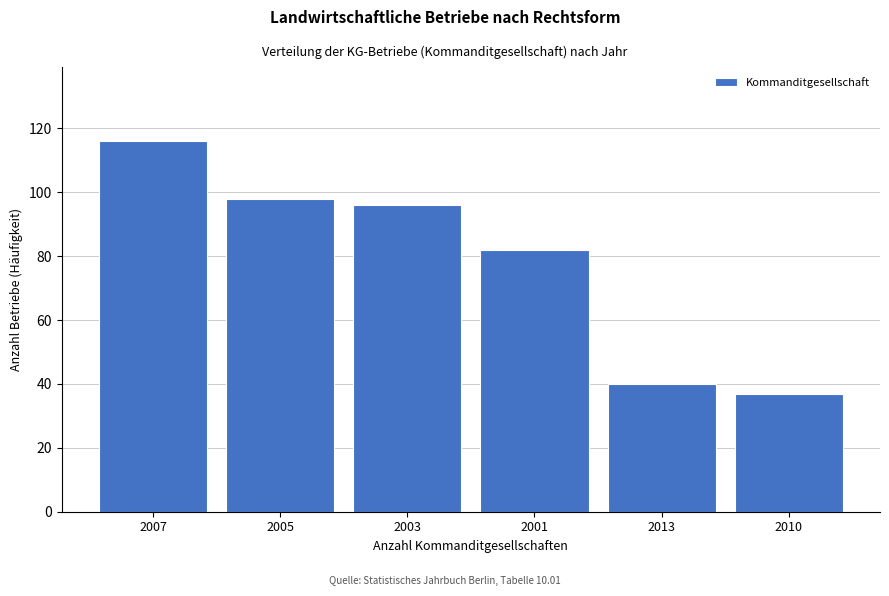

Reading left to right, transcribe all the data shown in this chart.

116	98	96	82	40	37